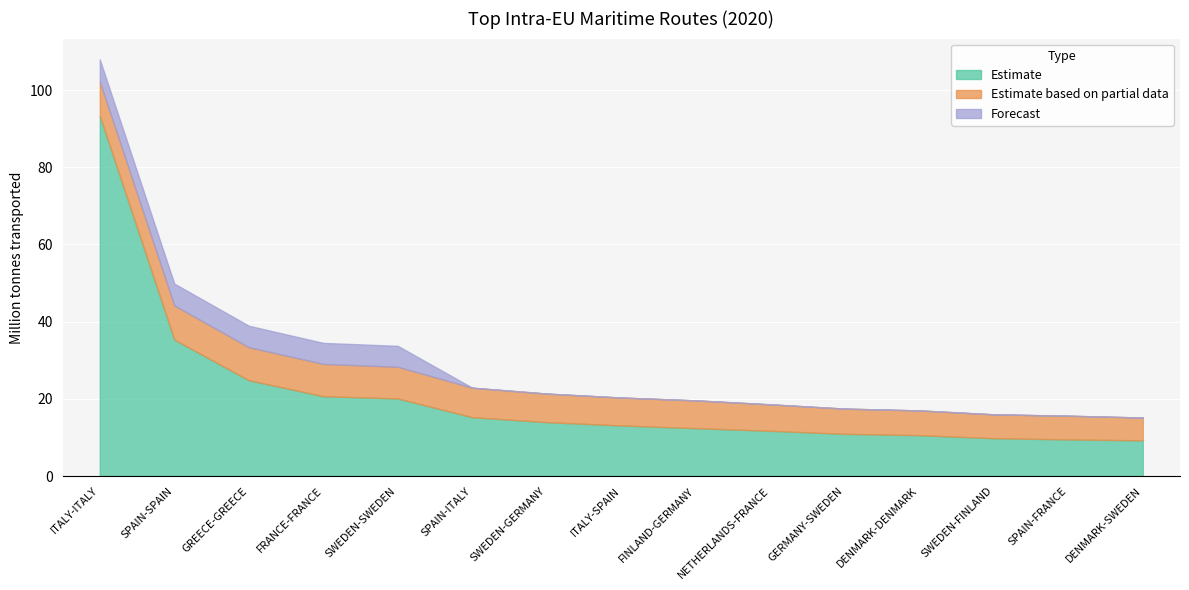

Reading left to right, transcribe all the data shown in this chart.

Estimate: 93.3	35.4	24.8	20.7	20.1	15.2	14.0	13.1	12.4	11.7	10.9	10.6	9.8	9.5	9.2
Estimate based on partial data: 8.9	8.9	8.6	8.4	8.2	7.6	7.4	7.2	7.2	6.9	6.5	6.4	6.2	6.1	5.9
Forecast: 5.7	5.7	5.6	5.4	5.4	0.0	0.0	0.0	0.0	0.0	0.0	0.0	0.0	0.0	0.0